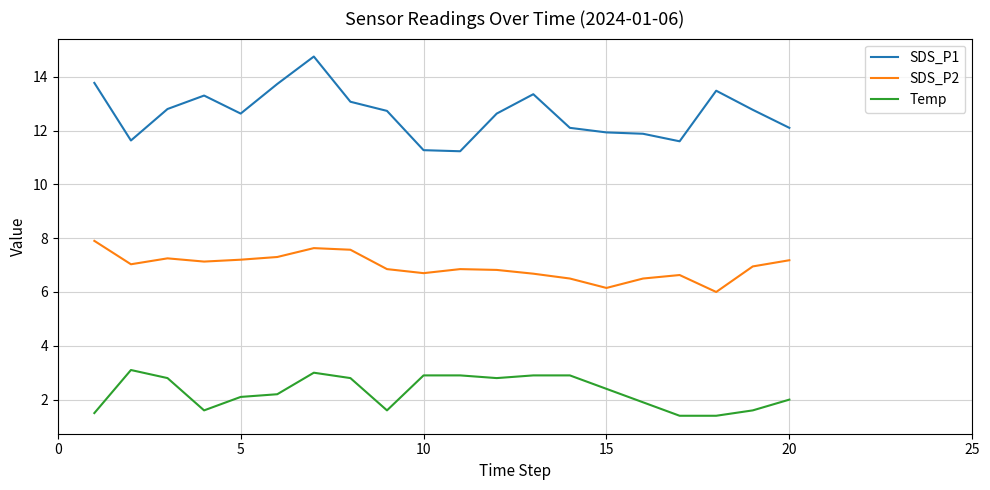

List the series in order of their overall mean, highest first.

SDS_P1, SDS_P2, Temp